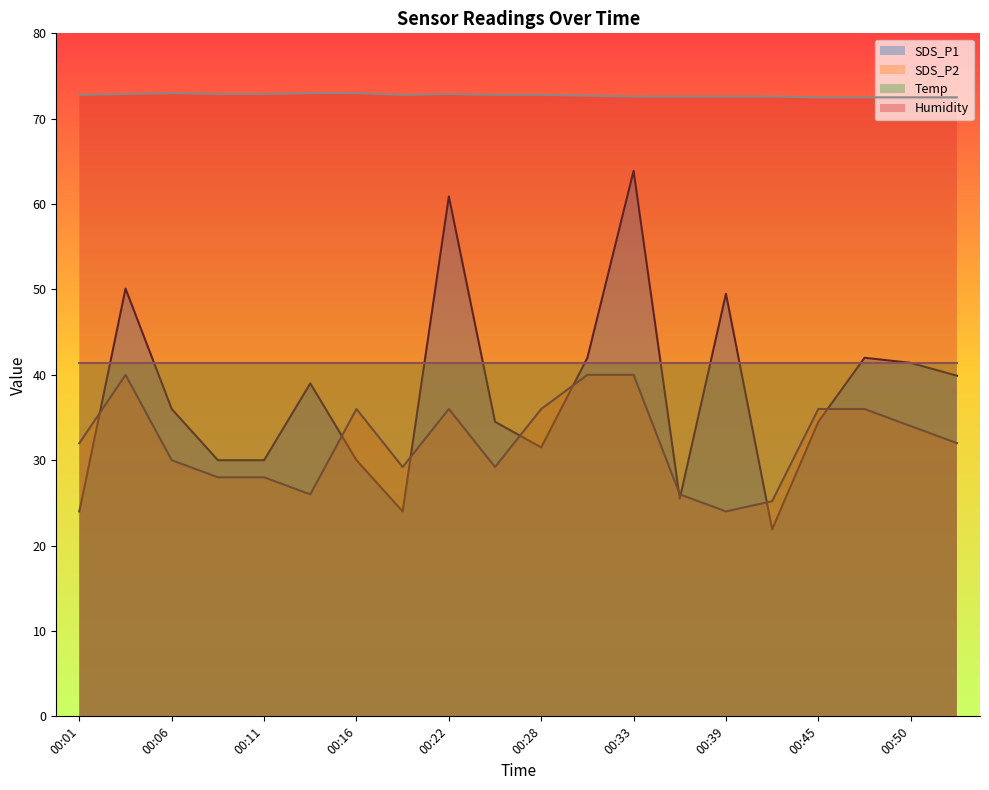

In SDS_P1, how many points are higher than both neighbors (excluding endpoints)?

6